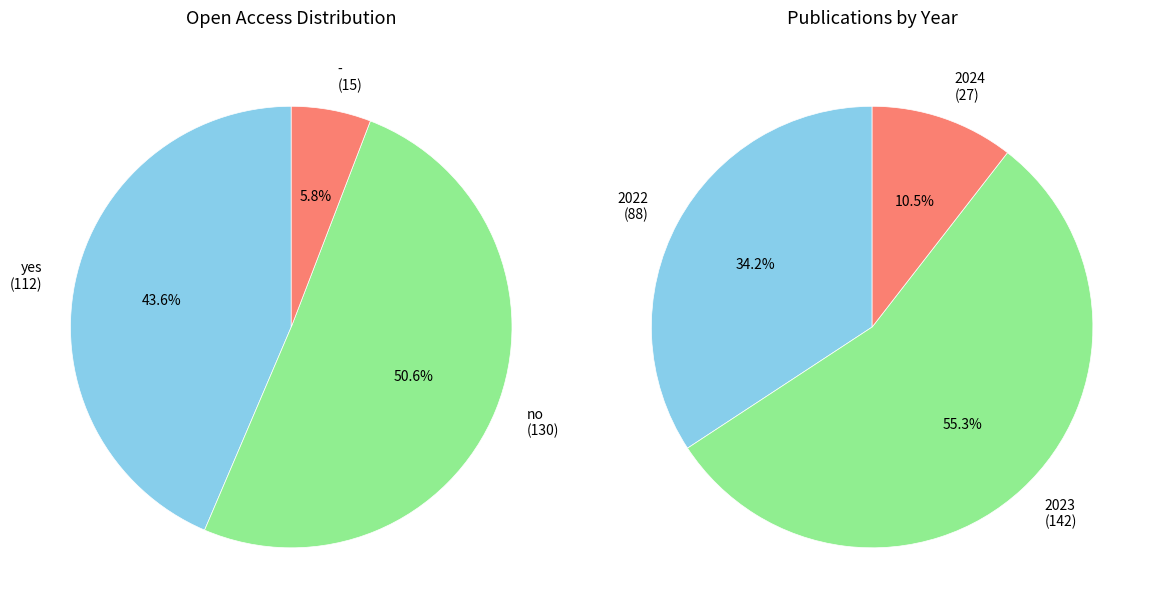

Count the number of slices in the pie.

6